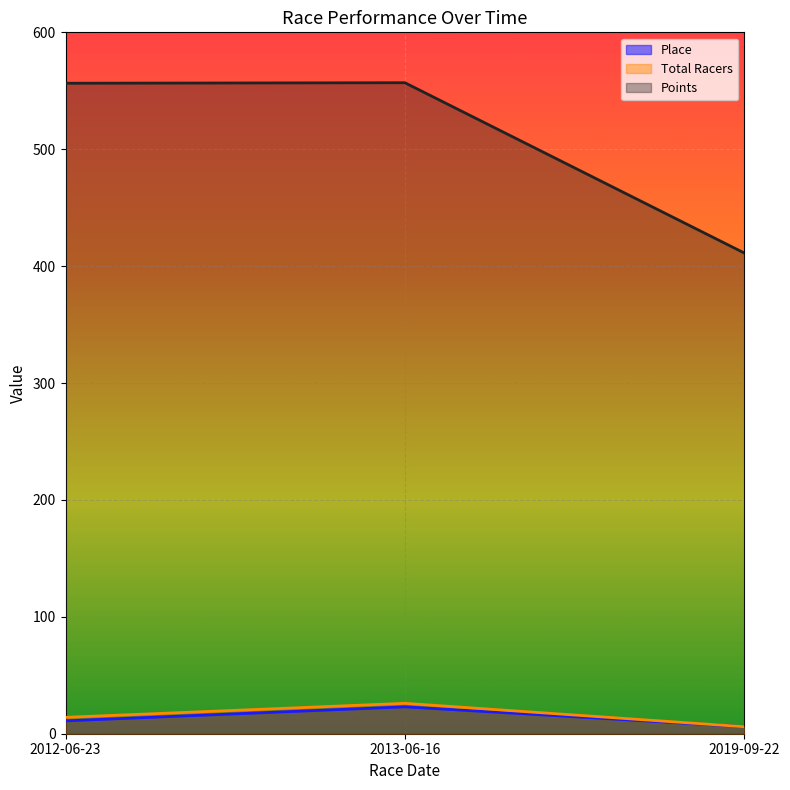

At 2013-06-16, list the series in order from largest to smallest.

Points, Total Racers, Place